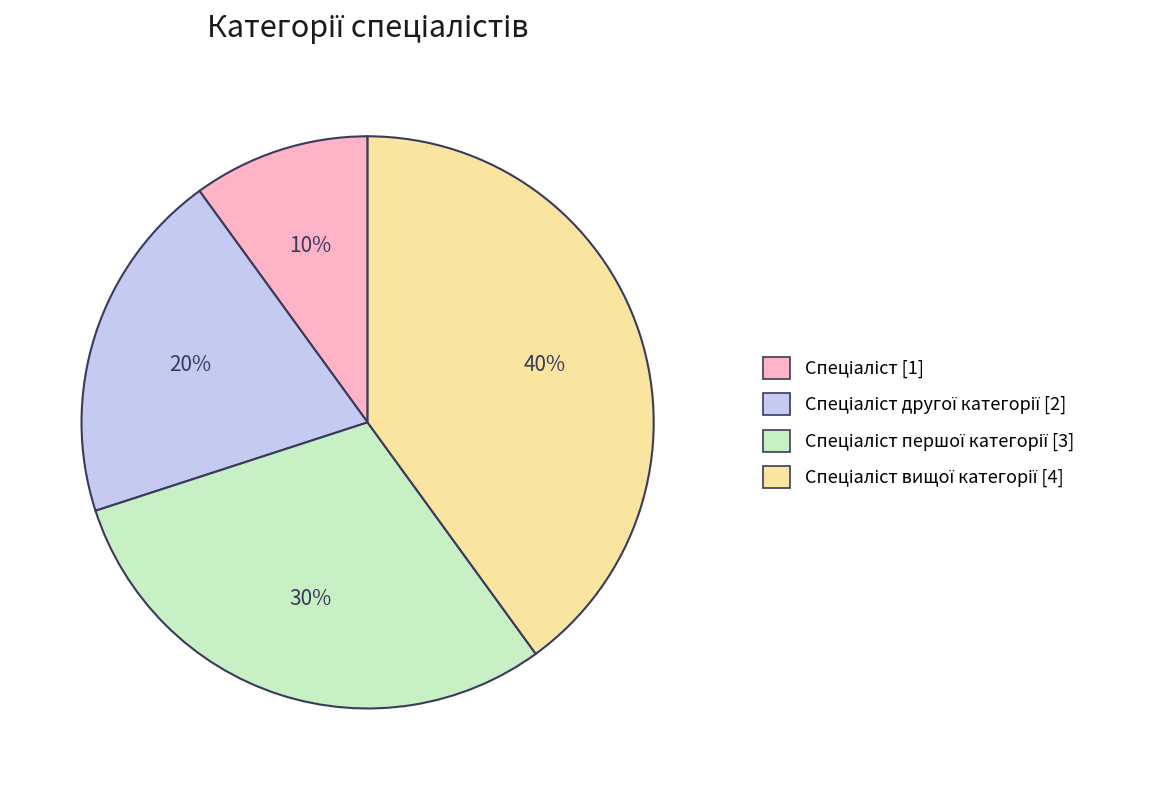

Does any single category account for the majority?

No